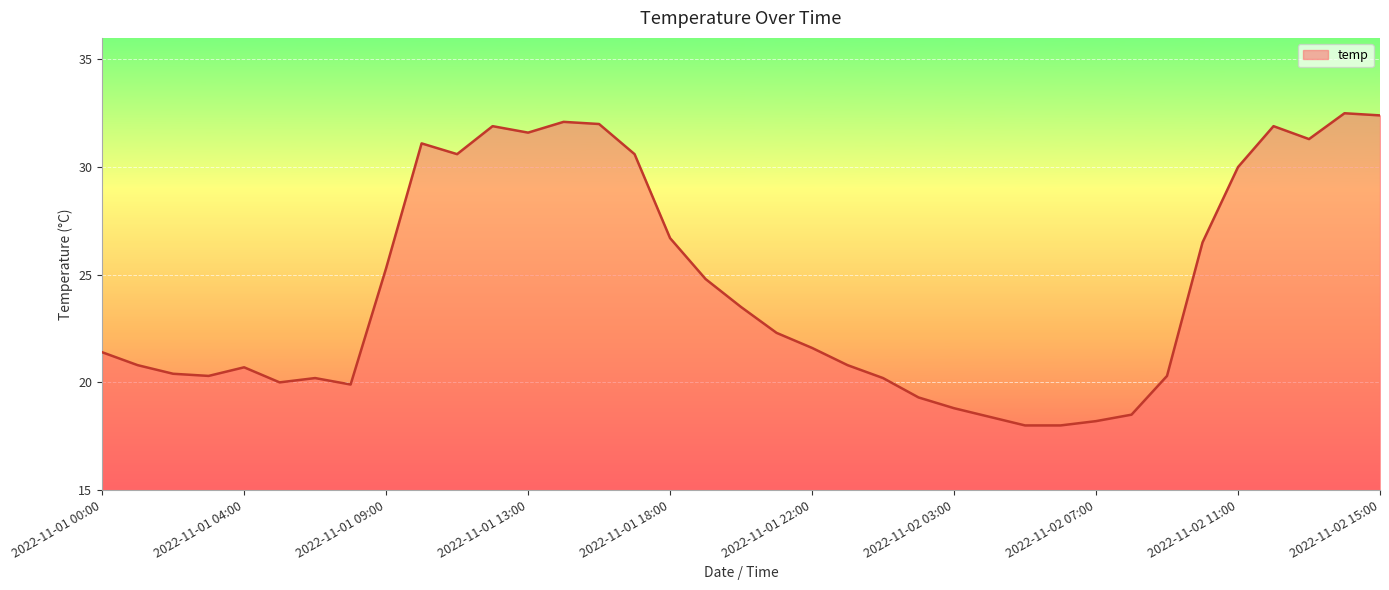

What is the difference between the maximum and minimum values?

14.5